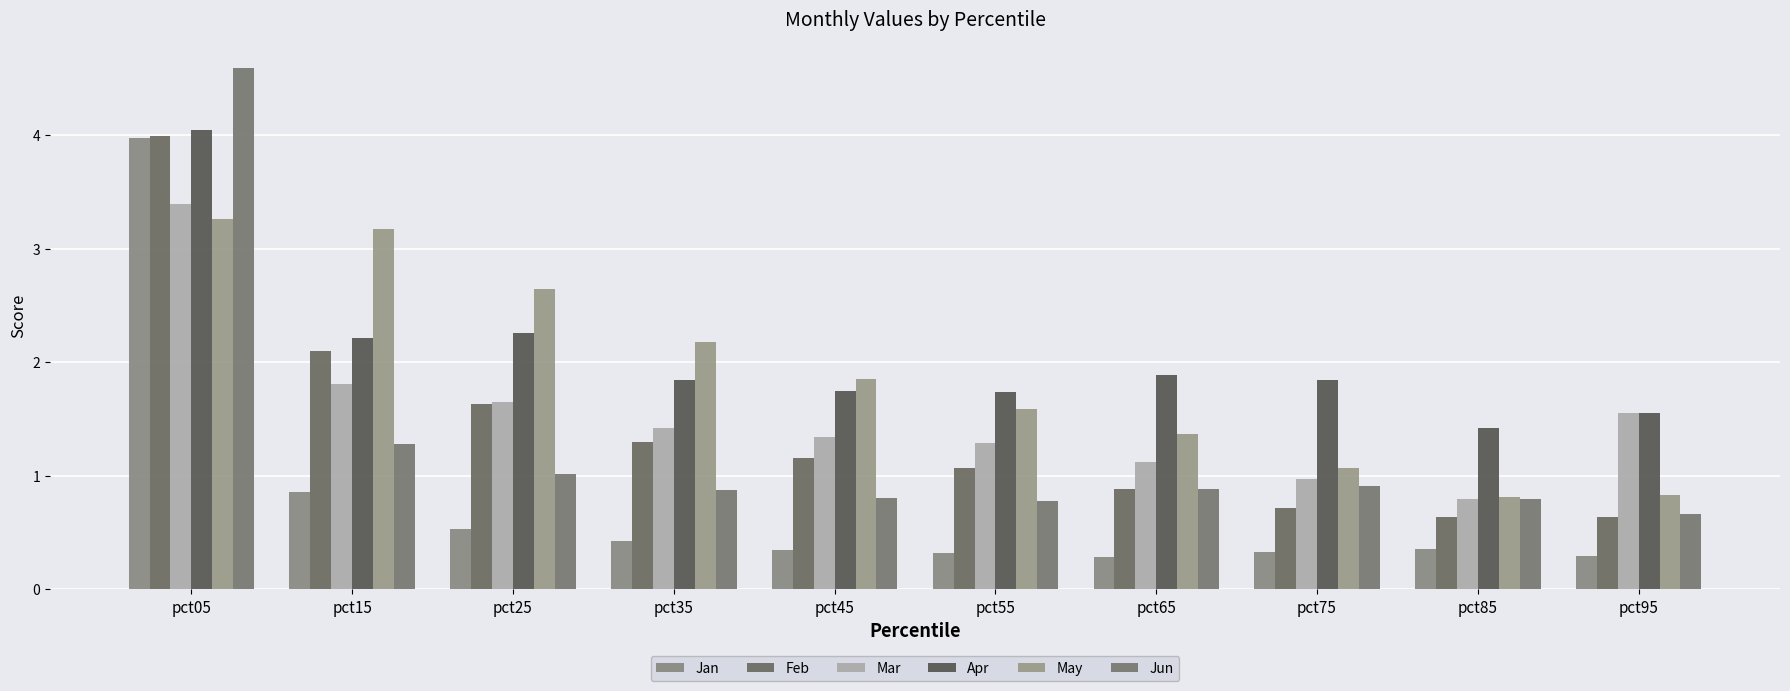

At which label is Mar closest to 2?

pct15